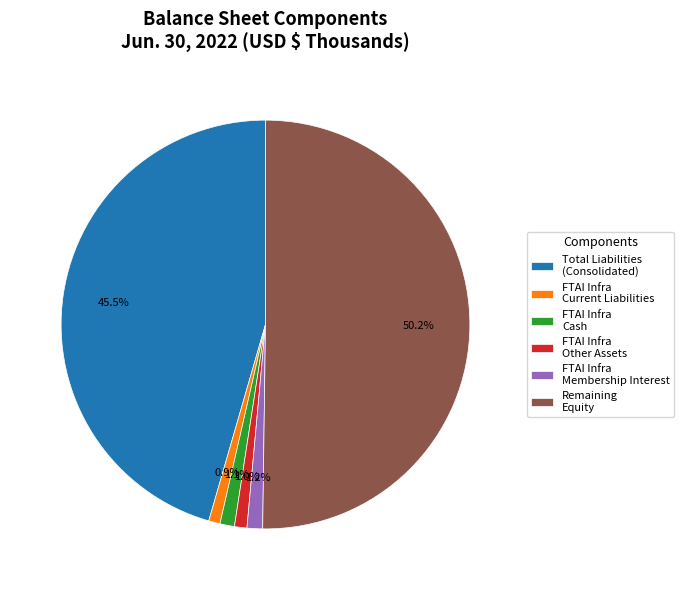

Which category has the biggest portion of the pie?

Remaining Equity